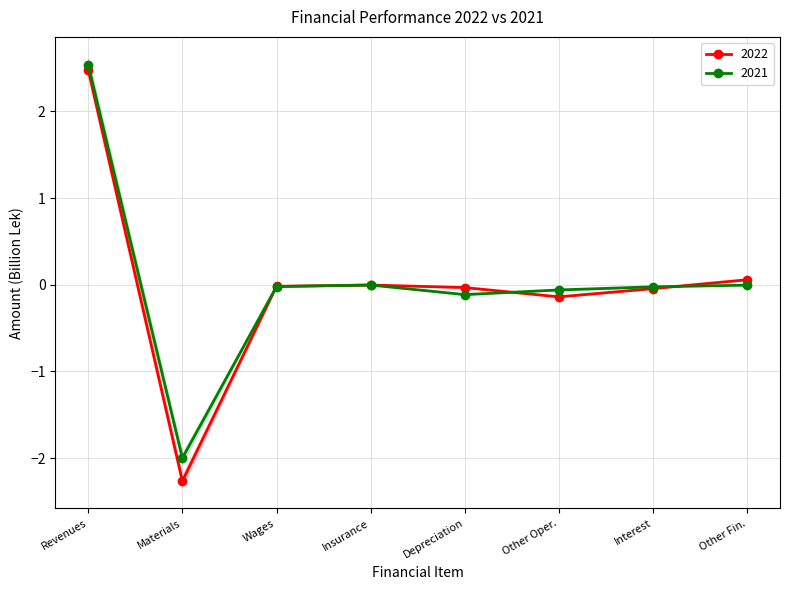

Is the value of 2022 at Materials greater than the value of 2021 at Insurance?

No